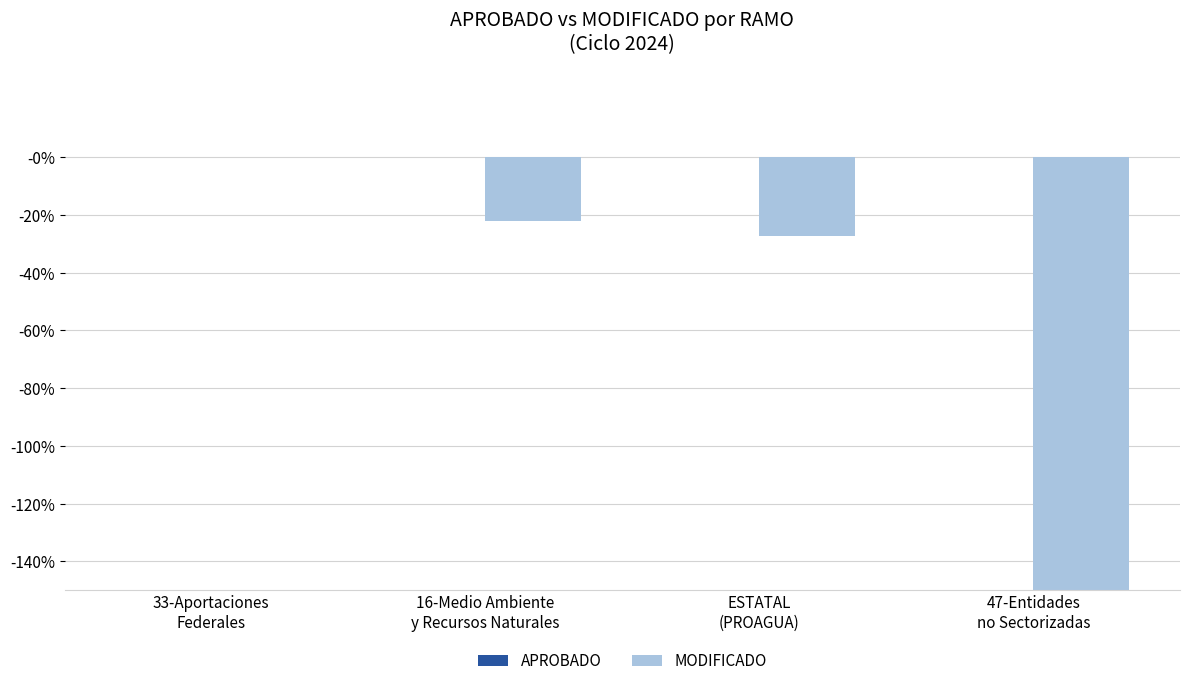

At which label does MODIFICADO reach its peak?

33-Aportaciones
Federales